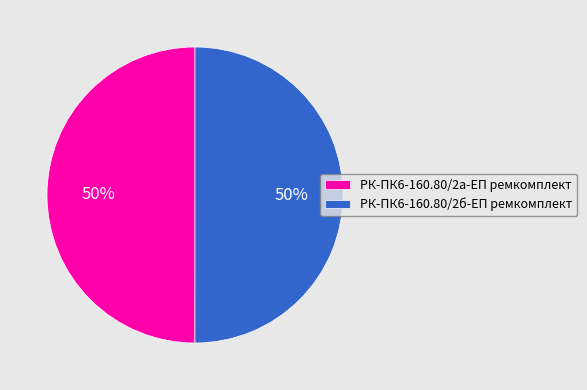

To the nearest percent, what portion does РК-ПК6-160.80/2б-ЕП ремкомплект represent?

50%